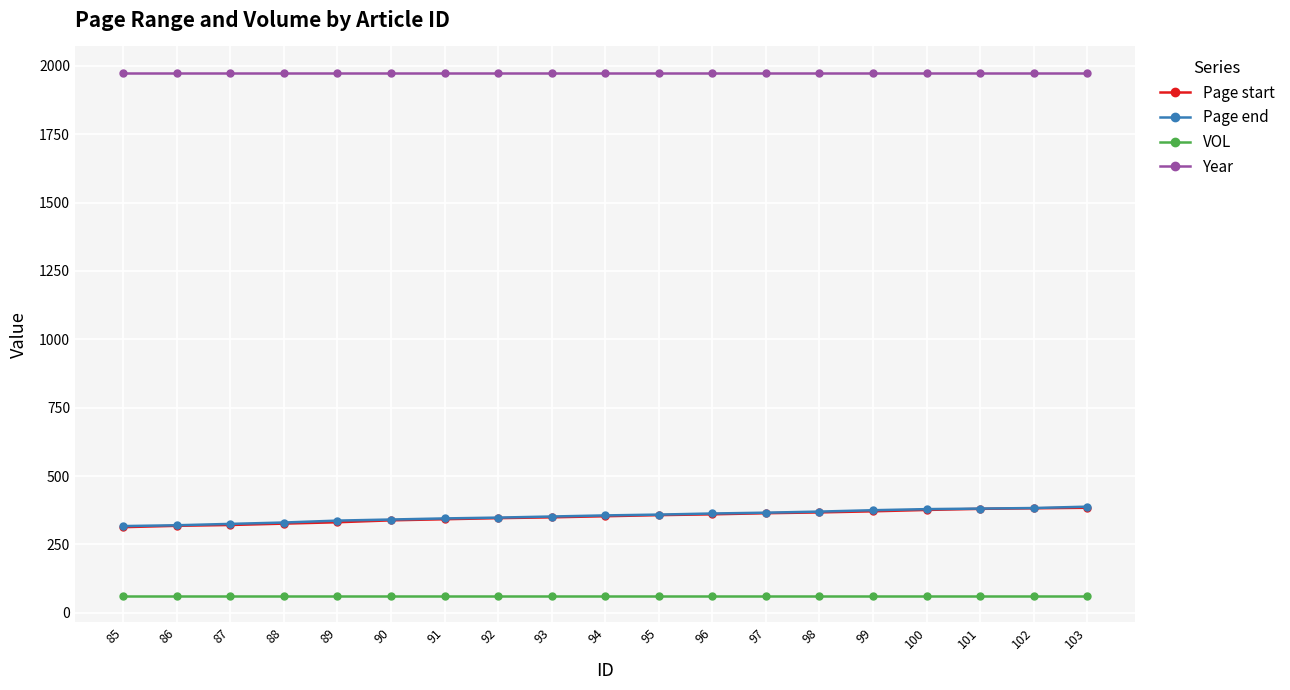

How many distinct data groups are displayed?

4